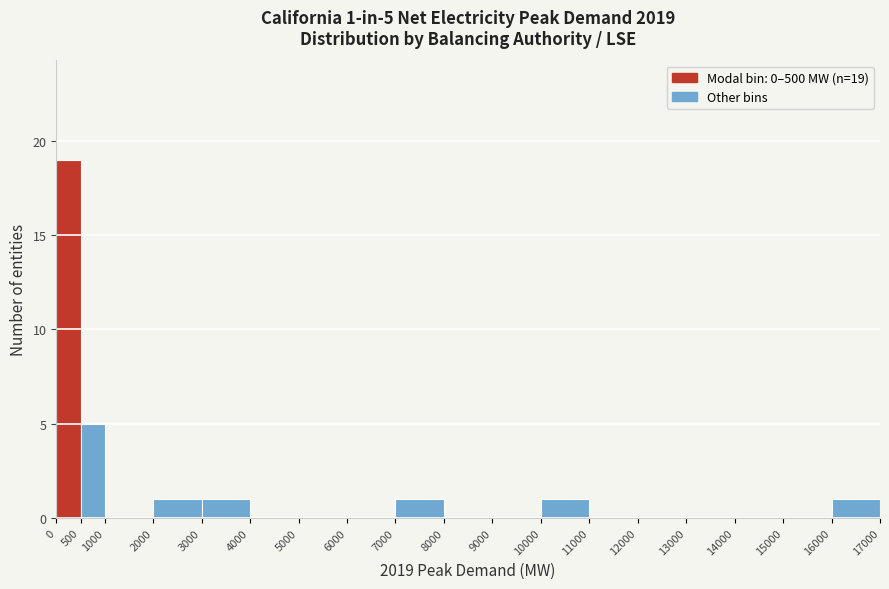

Over which range of the x-axis is the bar tallest?

0 to 500